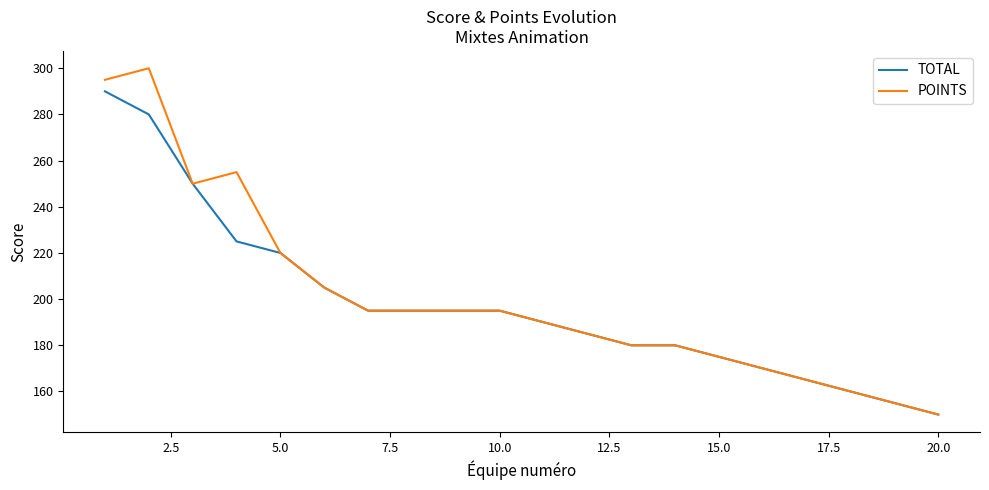

How many lines are shown in the chart?

2